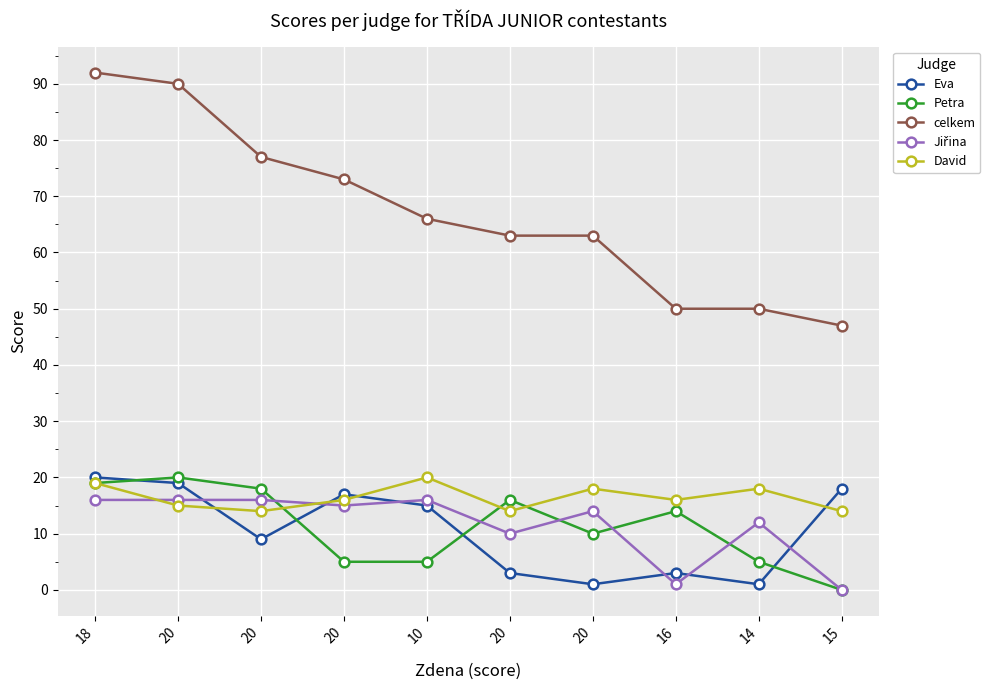

Does the chart have visible grid lines?

Yes